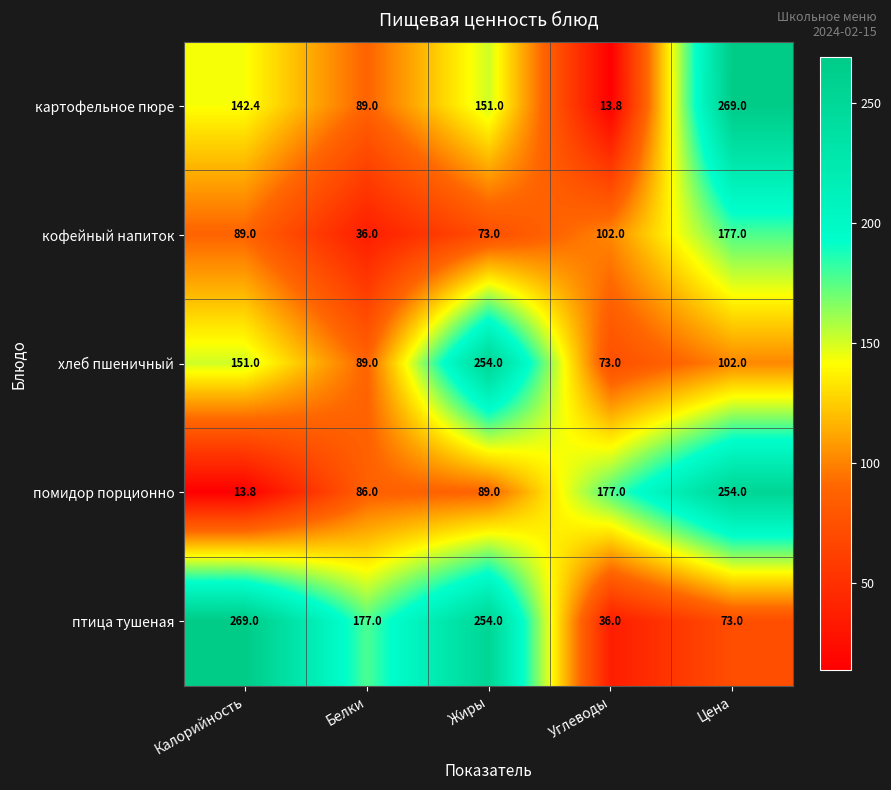

Reading right to left, list all the values displayed in this chart.

картофельное пюре: 269.0	13.8	151.0	89.0	142.4
кофейный напиток: 177.0	102.0	73.0	36.0	89.0
хлеб пшеничный: 102.0	73.0	254.0	89.0	151.0
помидор порционно: 254.0	177.0	89.0	86.0	13.8
птица тушеная: 73.0	36.0	254.0	177.0	269.0